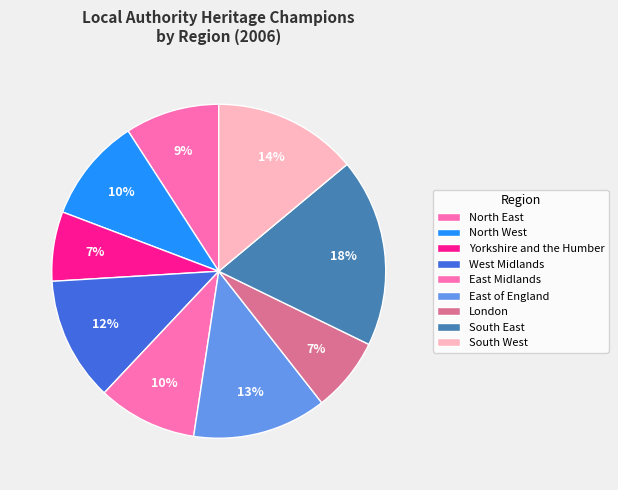

How many slices are in this pie chart?

9